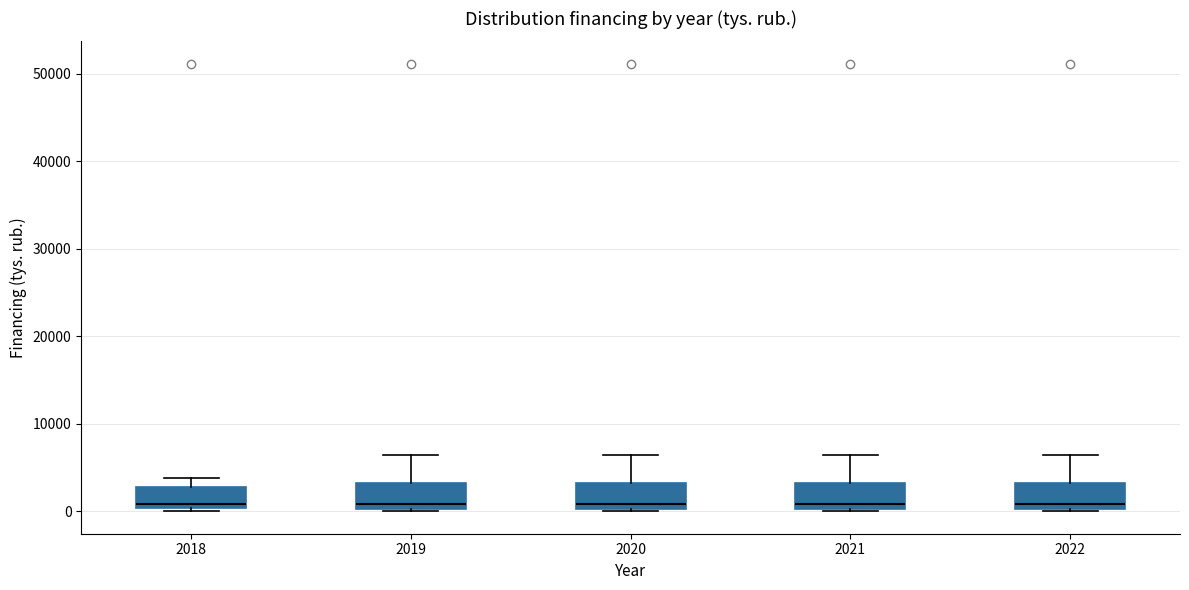

Where is the upper edge of the box at x = 2022 on the y-axis? The values are not printed on the chart, so give them approximately, as read against the axis.

3000